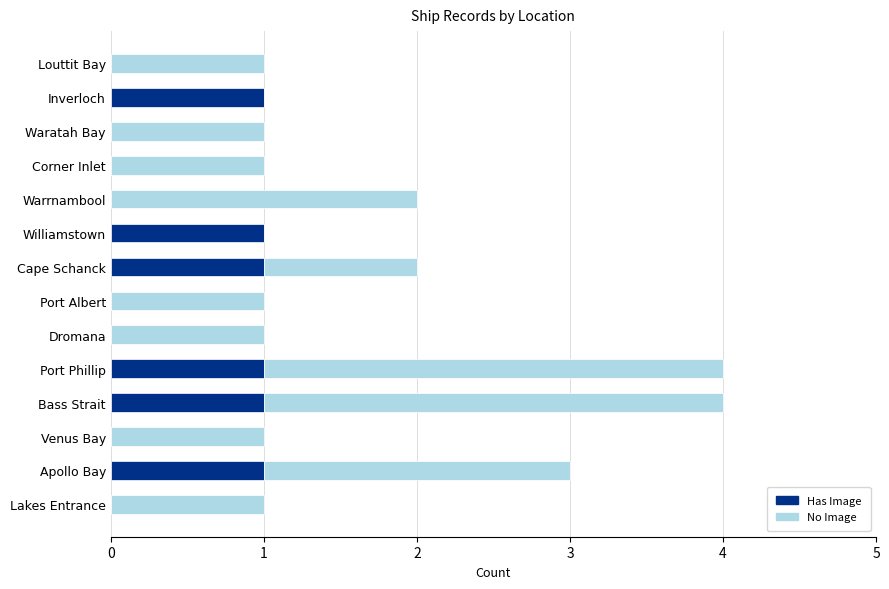

What is the sum of all Has Image values?

6